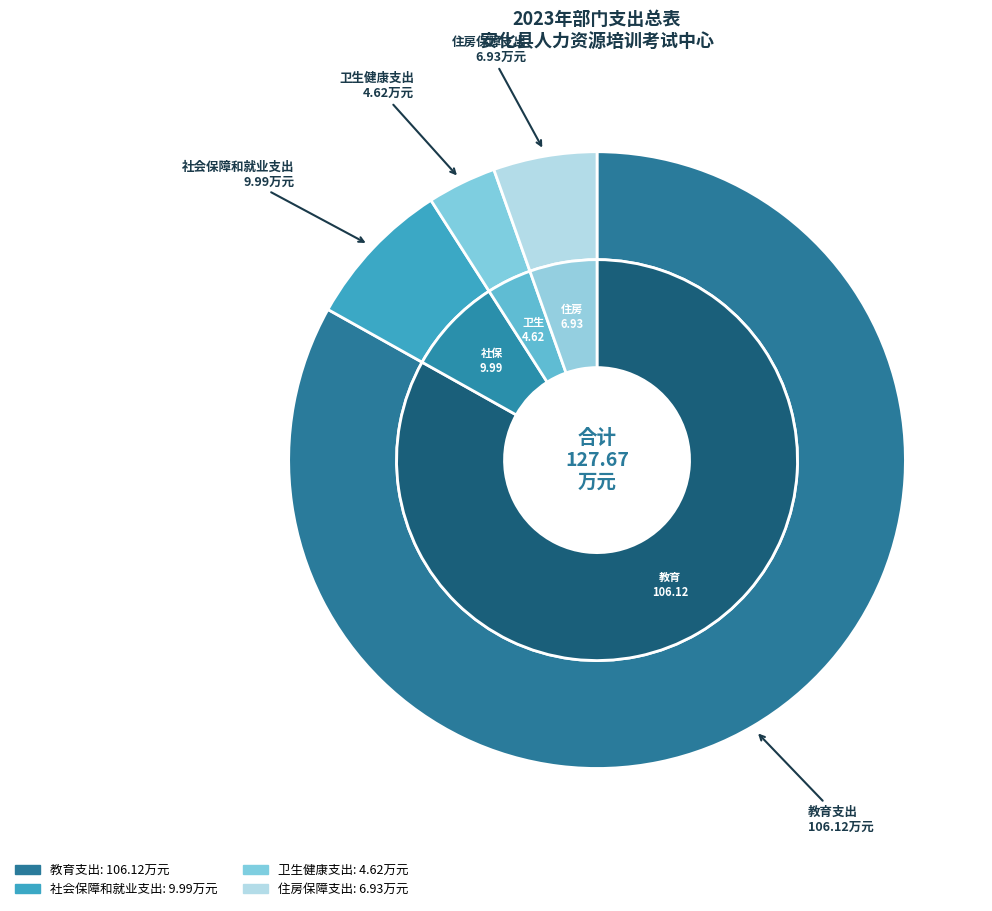

Which category accounts for the majority?

教育支出